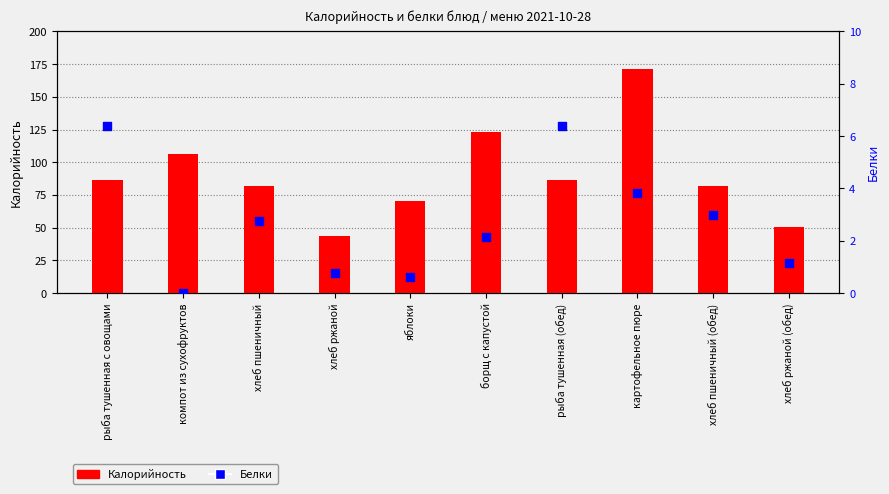

Which series reaches the maximum Y coordinate?

Калорийность